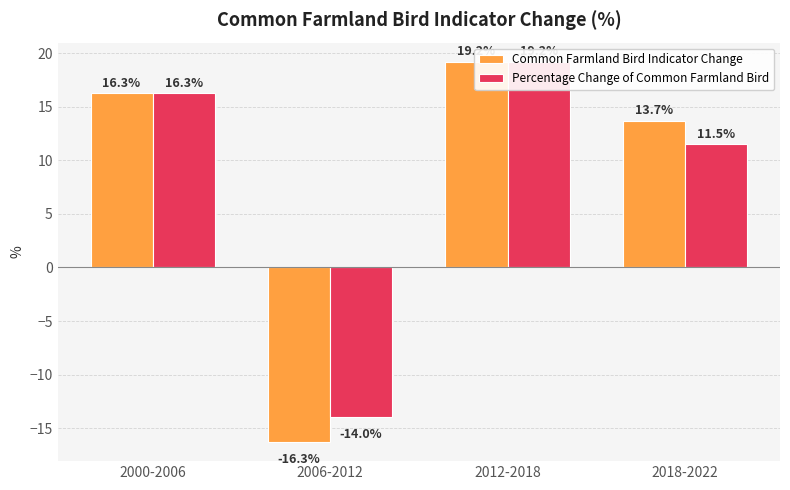

Does the chart contain any negative values?

Yes